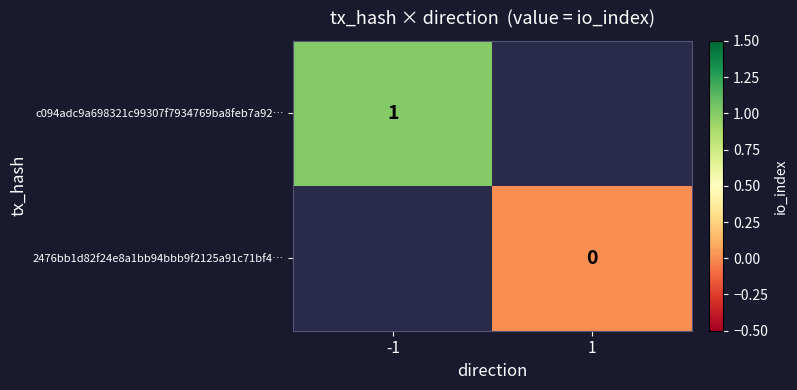

Is it true that c094adc9a698321c99307f7934769ba8feb7a92… equals 1 at -1?

True